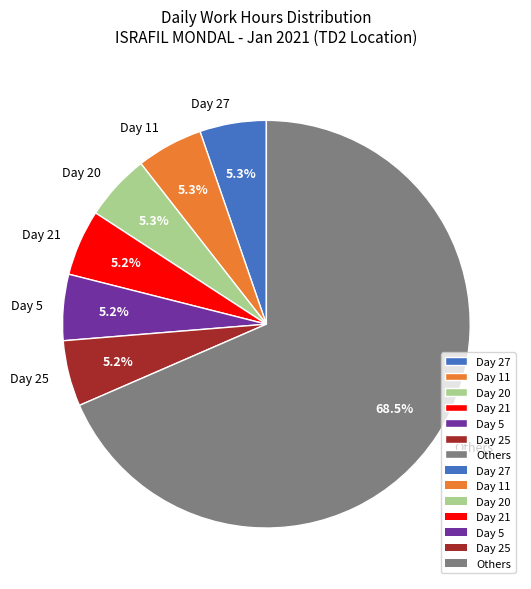

To the nearest percent, what portion does Day 11 represent?

5%